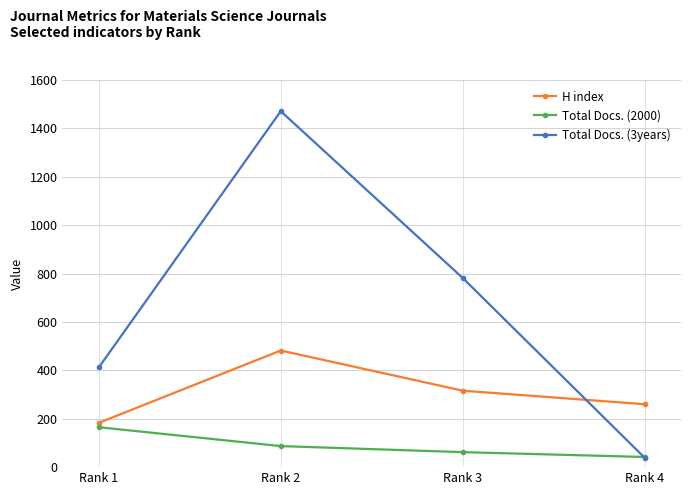

In Total Docs. (3years), how many points are higher than both neighbors (excluding endpoints)?

1